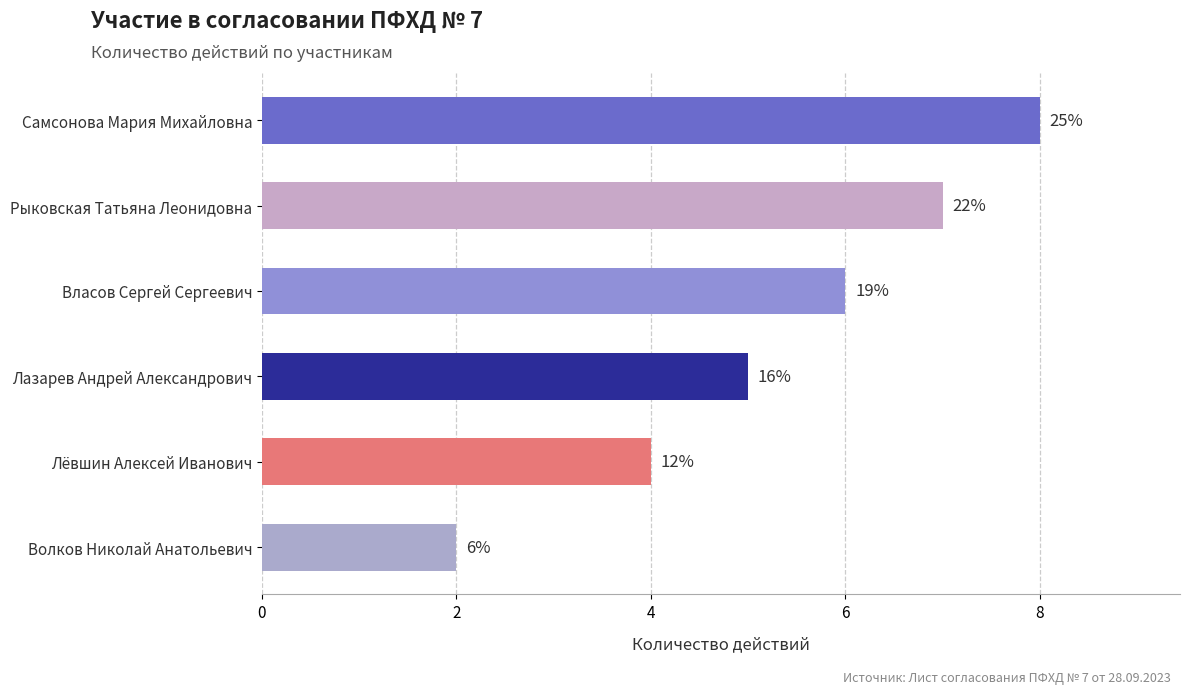

What is the average value?

5